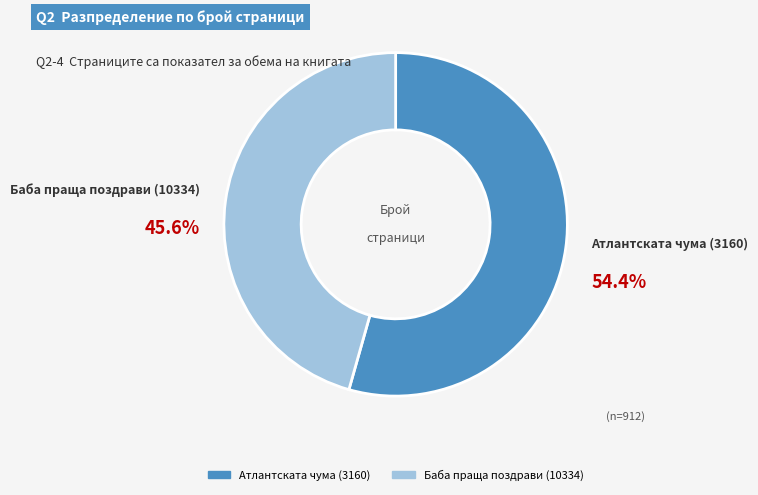

What is the smallest slice in the pie chart?

Баба праща поздрави (10334)